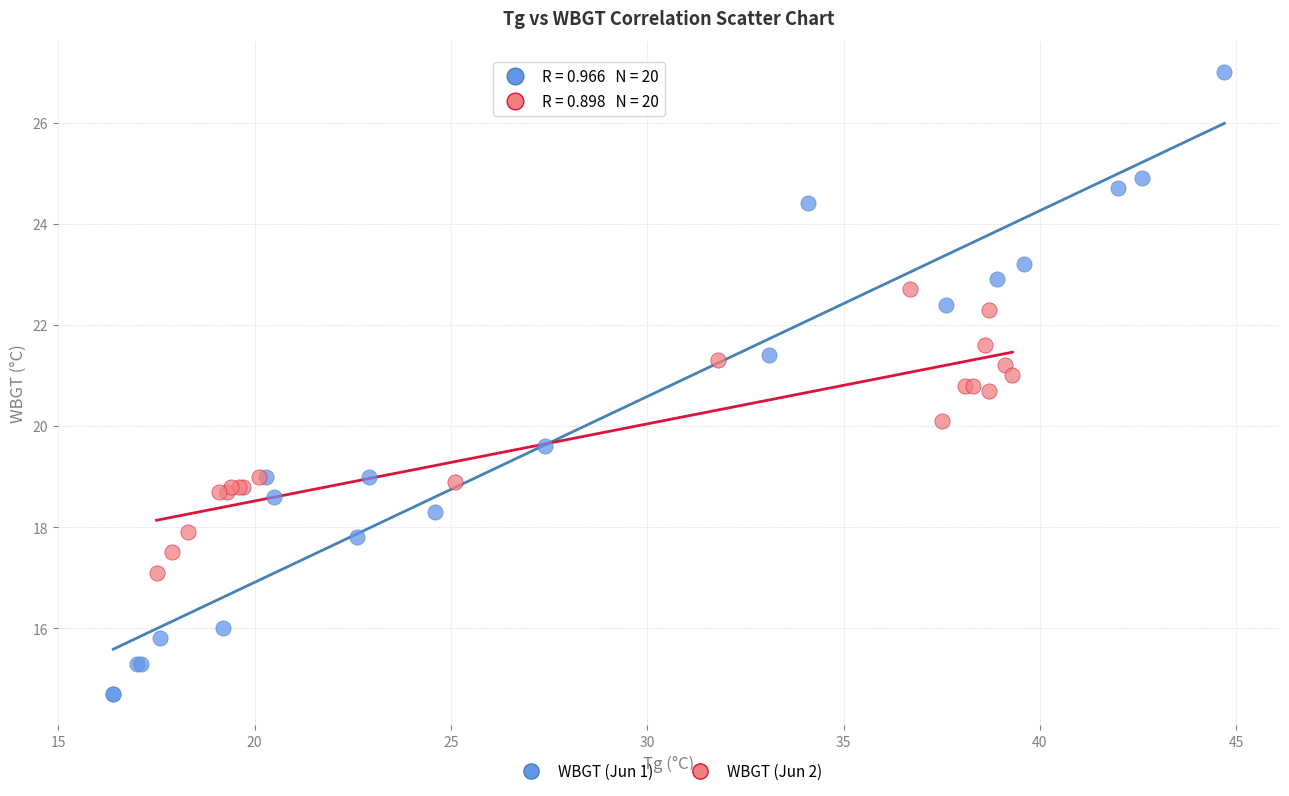

Which series has the largest Y range (max minus min)?

WBGT (Jun 1)